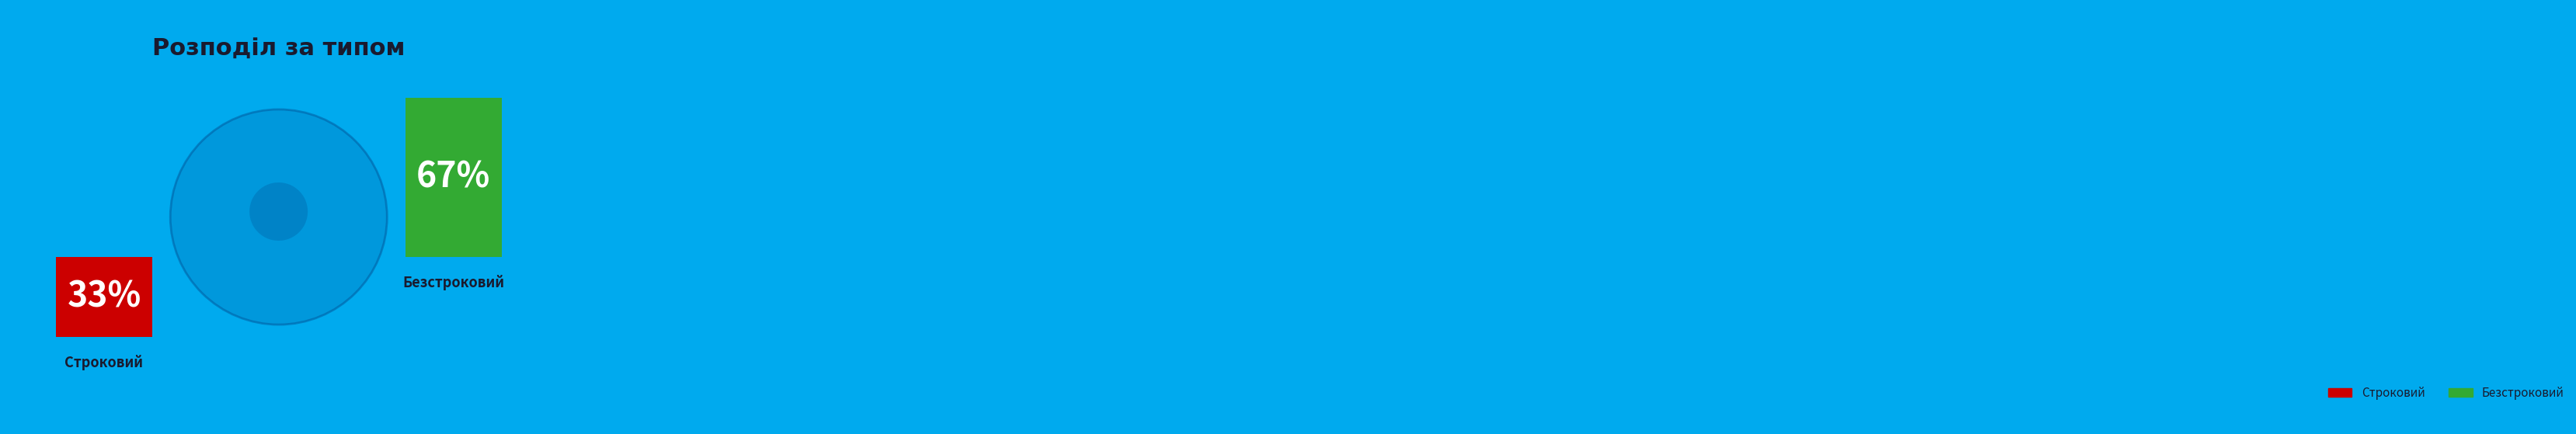

Between Безстроковий and Строковий, which is larger?

Безстроковий